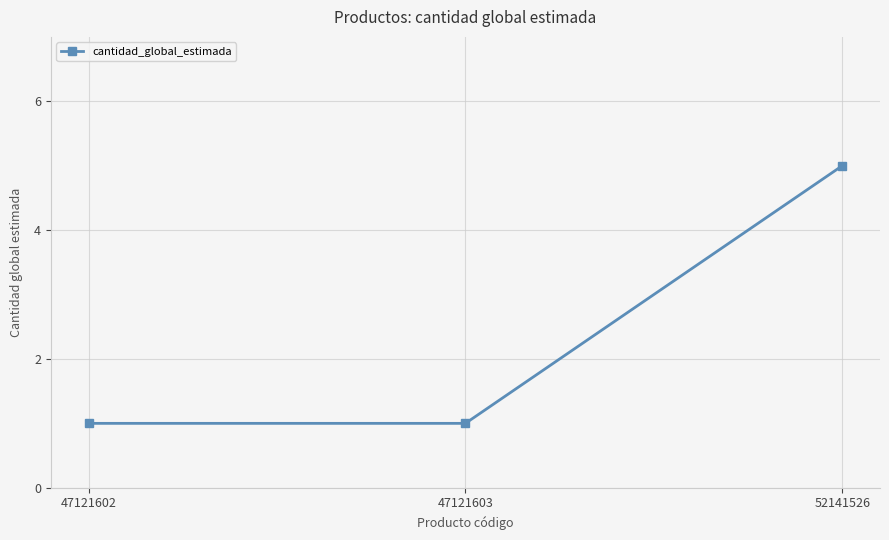

What is the sum of the values at 52141526 and 47121602?

6